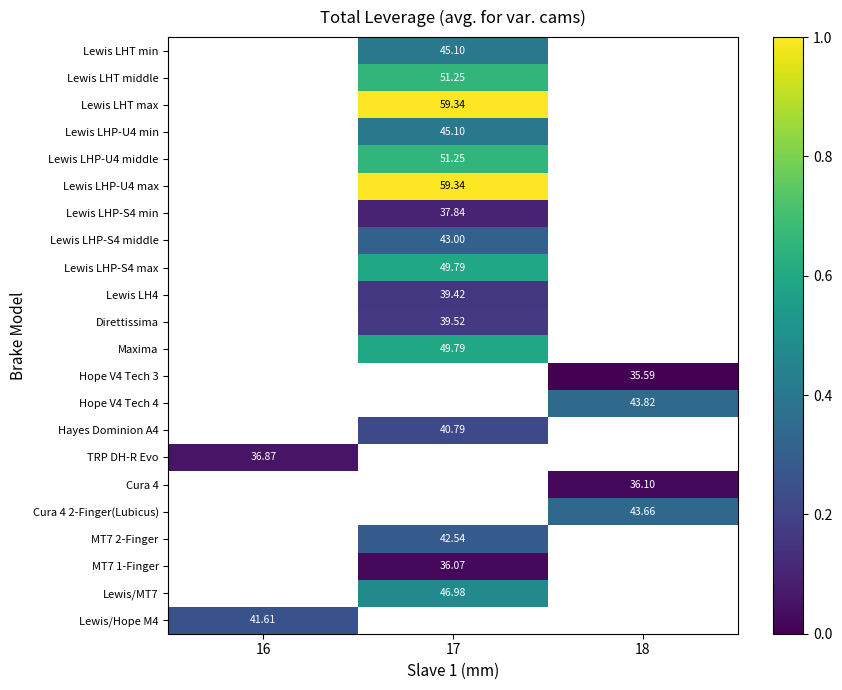

How many categories are shown in the chart?

3